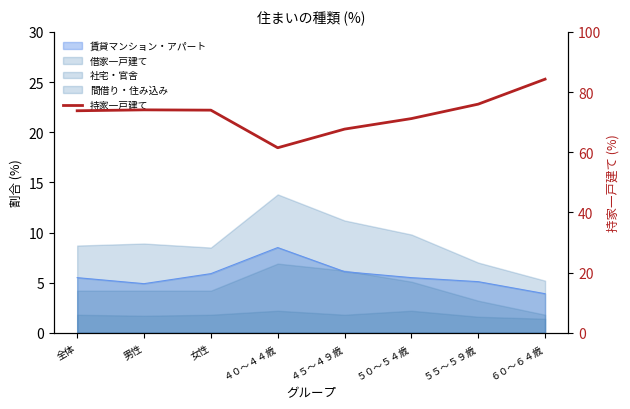

Count the number of categories in the chart.

8